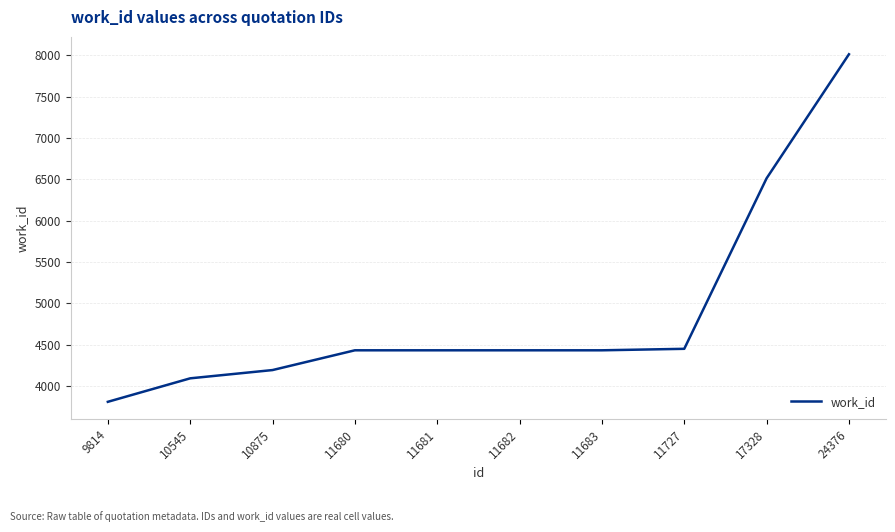

What is the difference between the values at 11727 and 24376?

3562